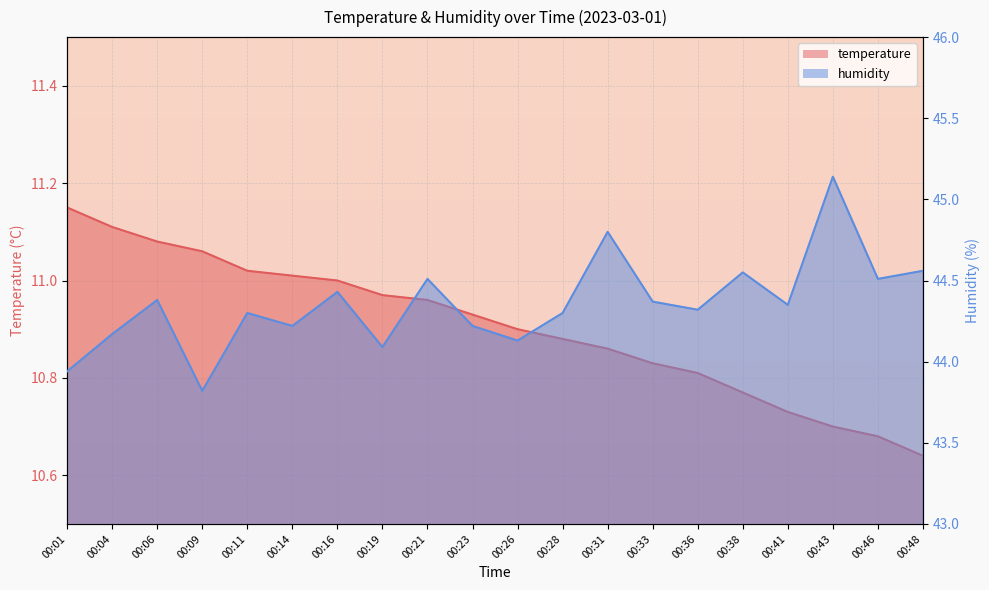

How many lines are shown in the chart?

2